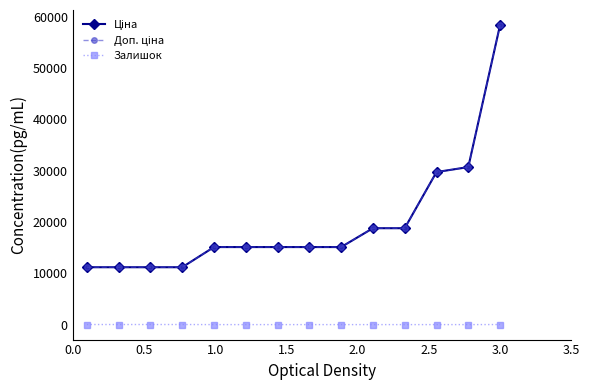

Is this an area chart (filled region under the line)?

No